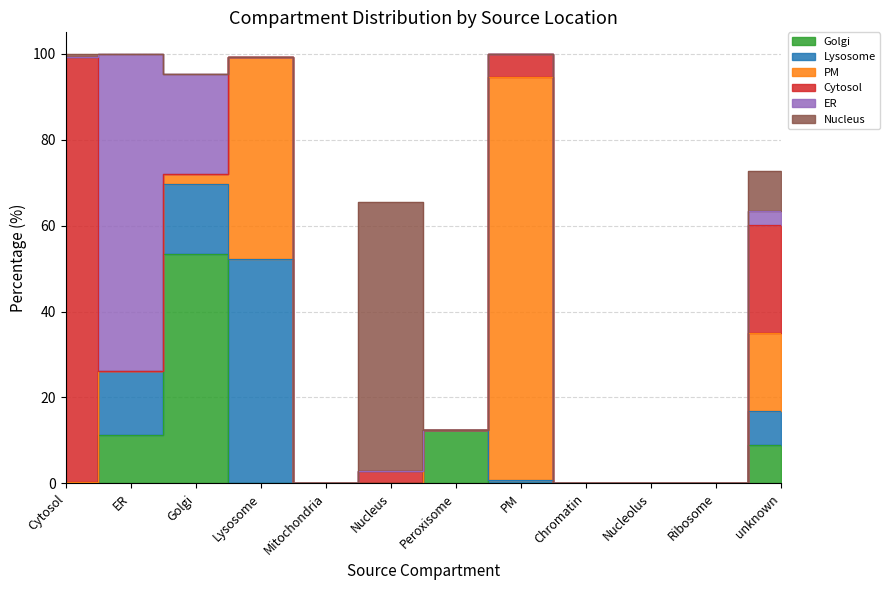

Which series has the largest total across all categories?

PM